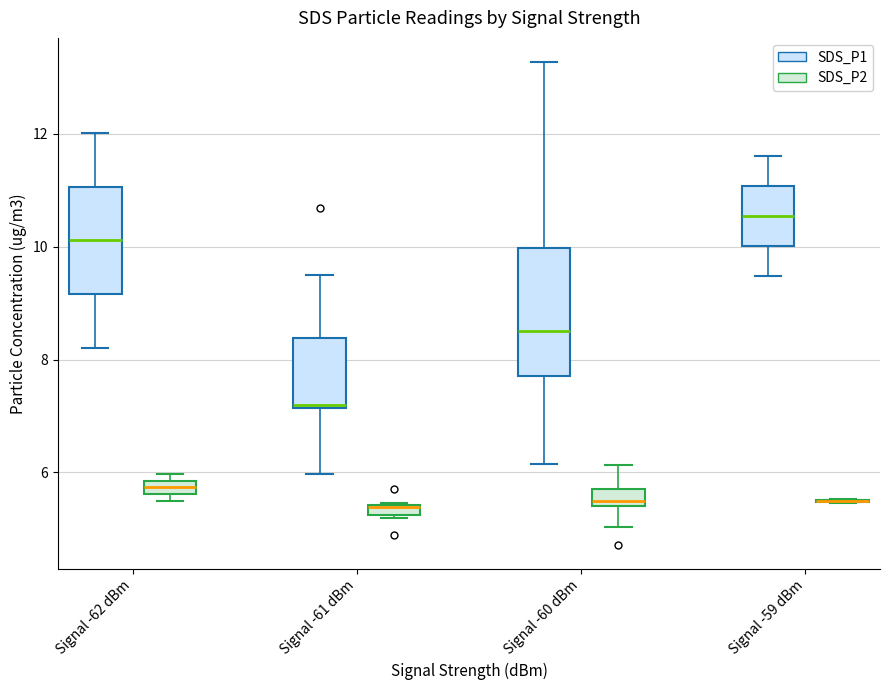

Which box is the tallest, from its lower edge to its upper edge?

Signal -60 dBm (SDS_P1)